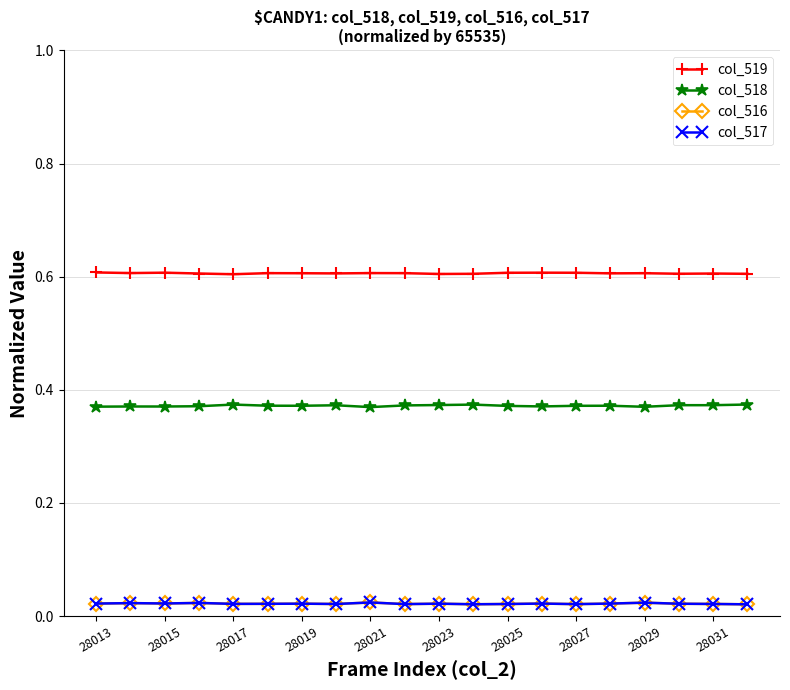

True or false: col_518 and col_517 cross at least once.

False